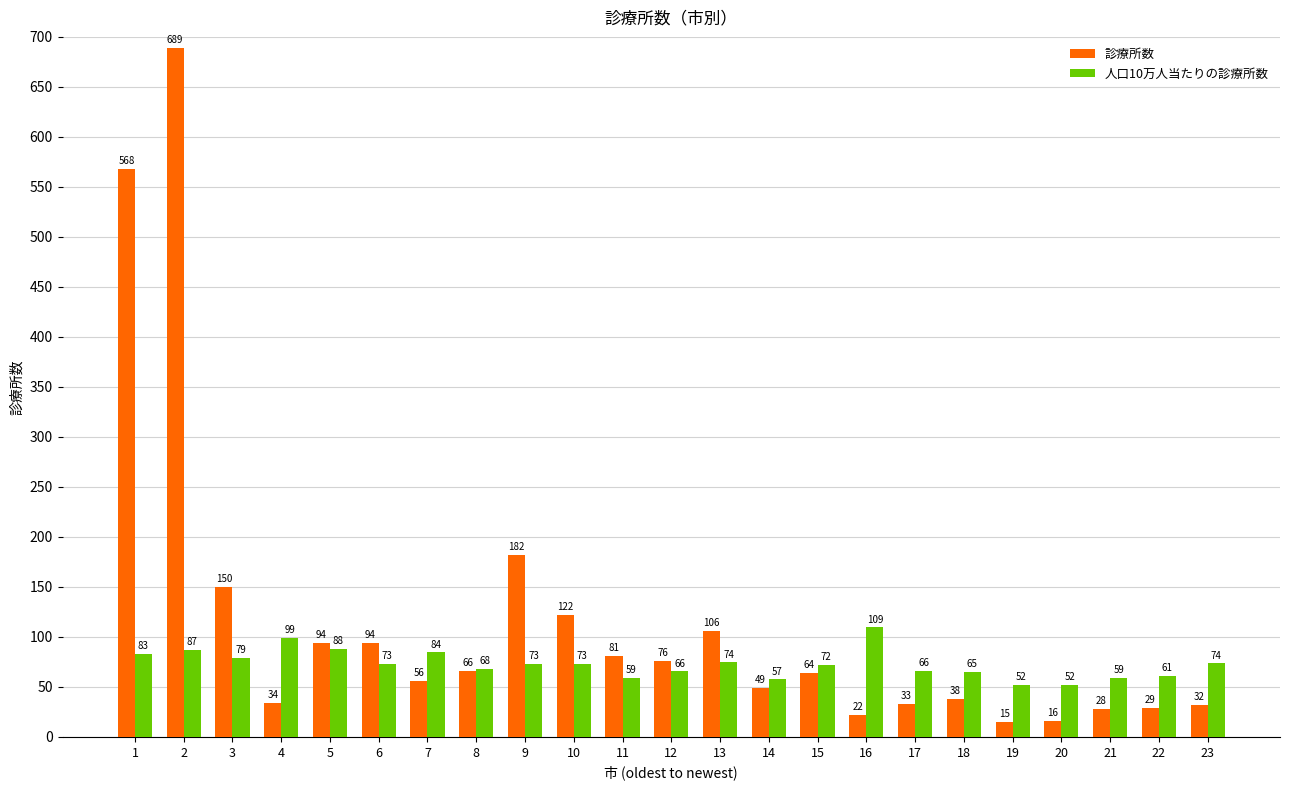

What is the value of the 人口10万人当たりの診療所数 bar at the 15th from the left?

72.3